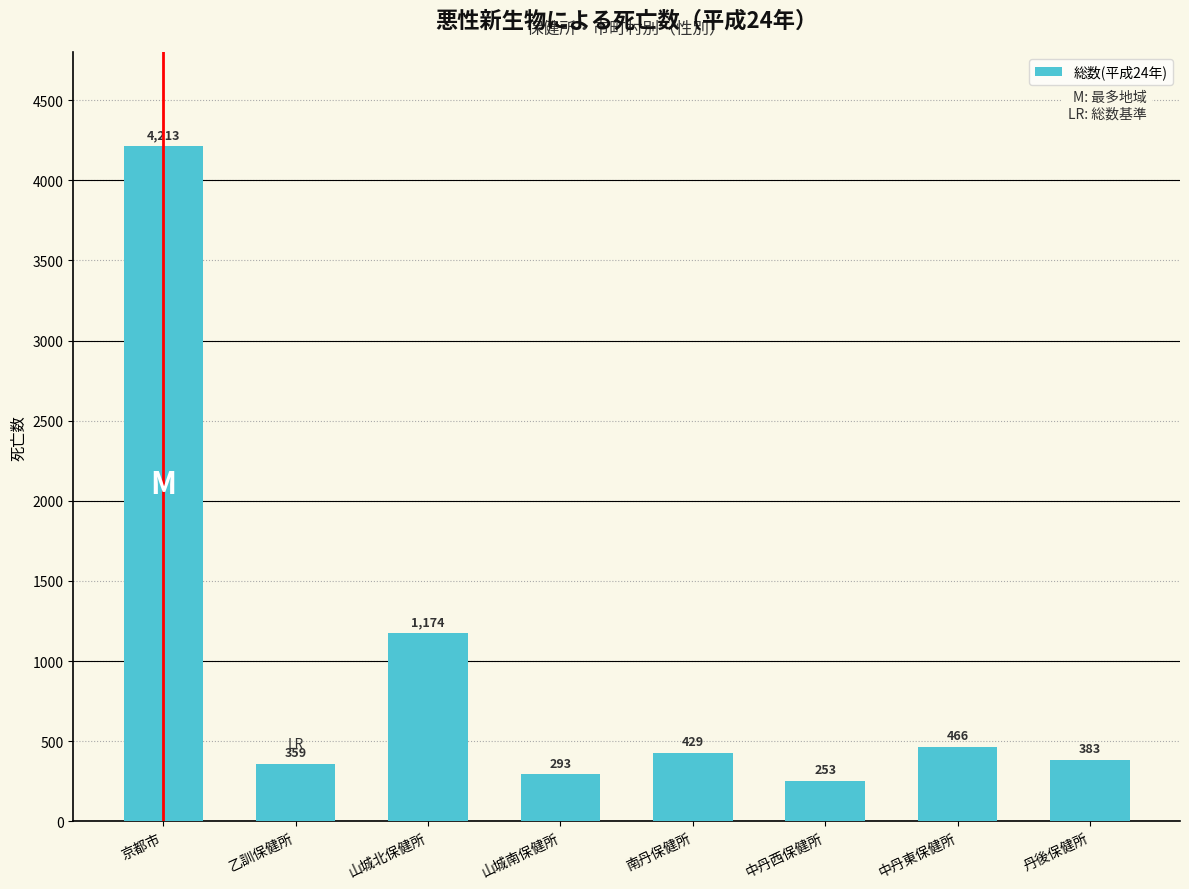

What is the smallest value displayed?

253